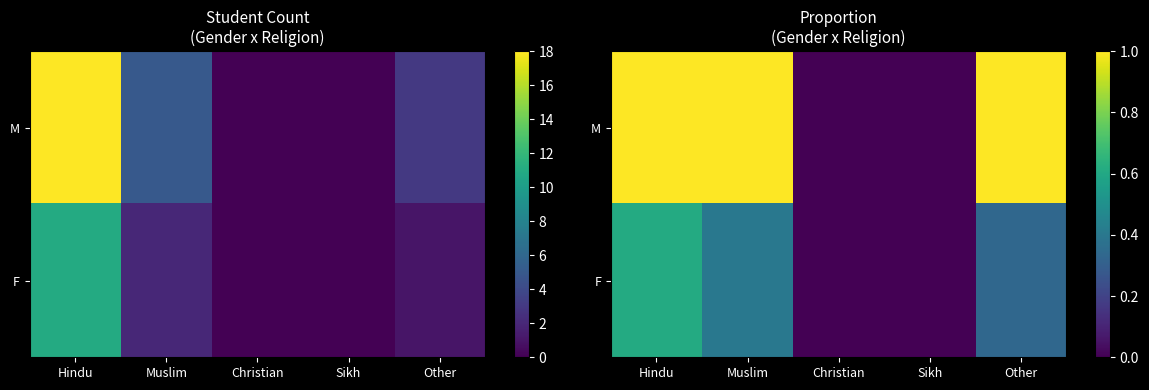

Which has a higher value, Christian or Hindu?

Hindu